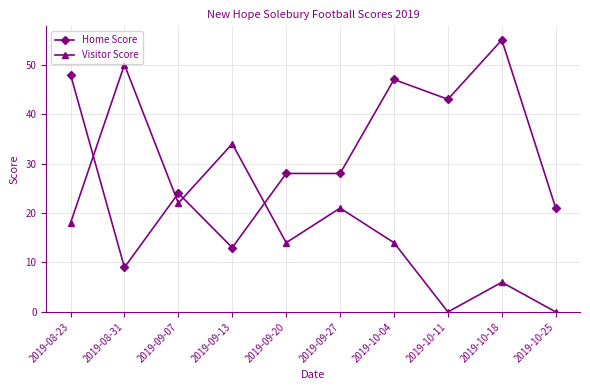

At 2019-08-23, list the series in order from smallest to largest.

Visitor Score, Home Score